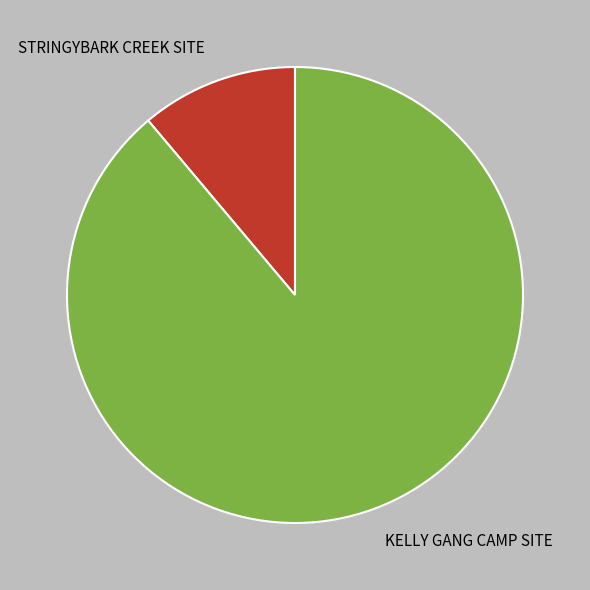

Does STRINGYBARK CREEK SITE account for over 50% of the chart?

No